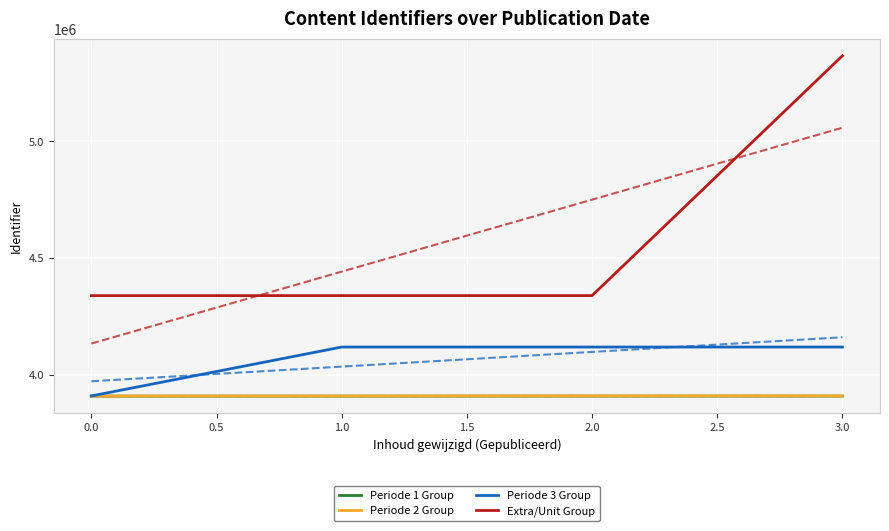

True or false: Periode 3 Group and Extra/Unit Group intersect in this chart.

False